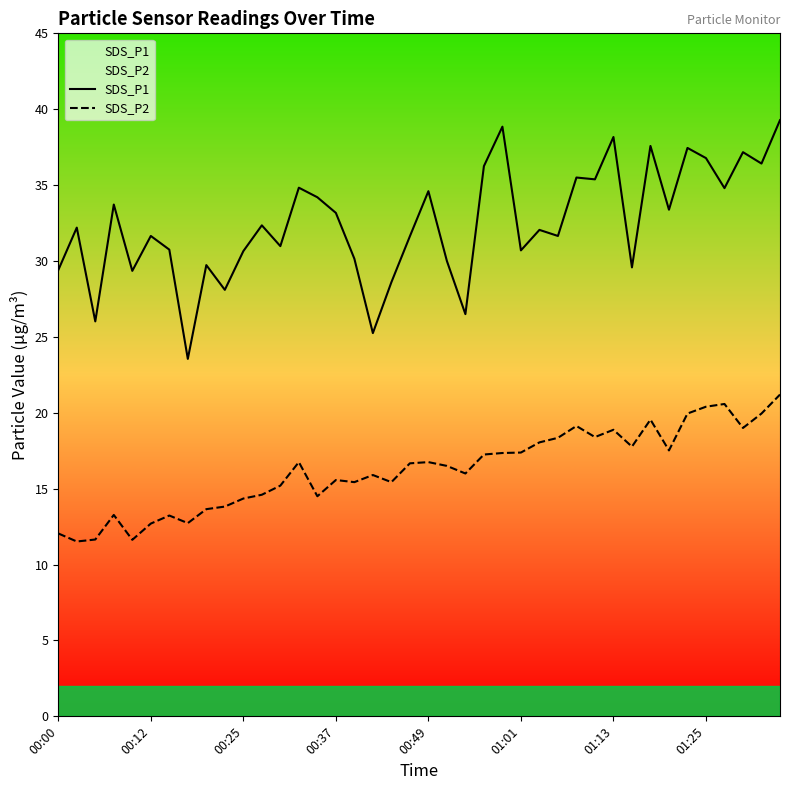

Which series changed the most between 14 and 18?

SDS_P1